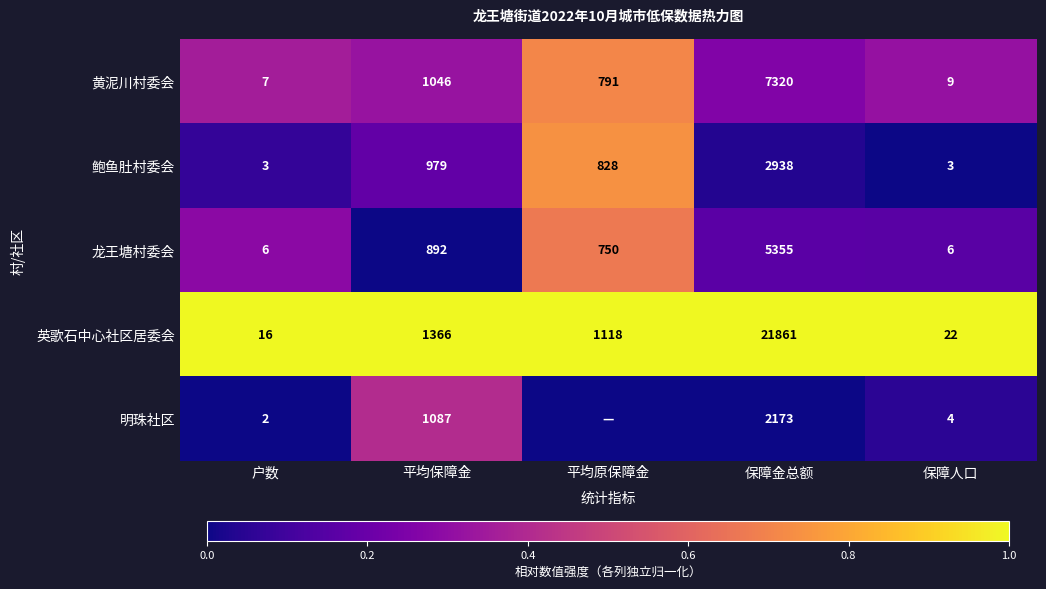

What is the difference between the highest and lowest values at 平均保障金?

474